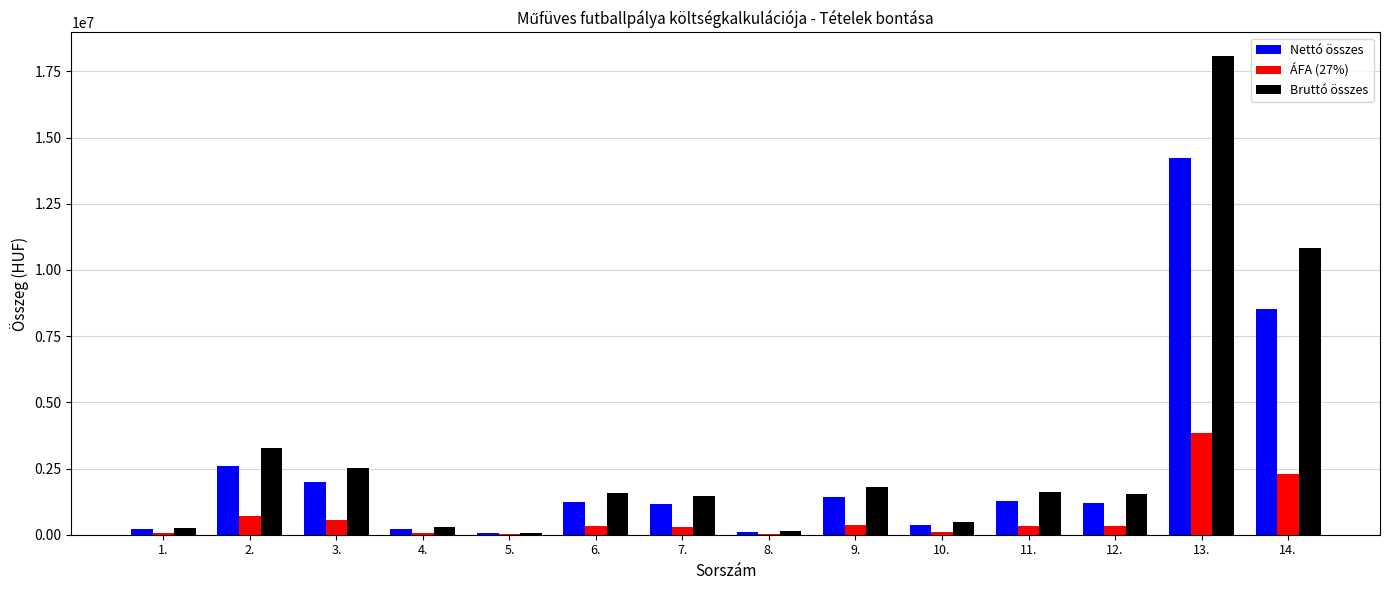

What is the highest value of the Bruttó összes series?

18066715.2